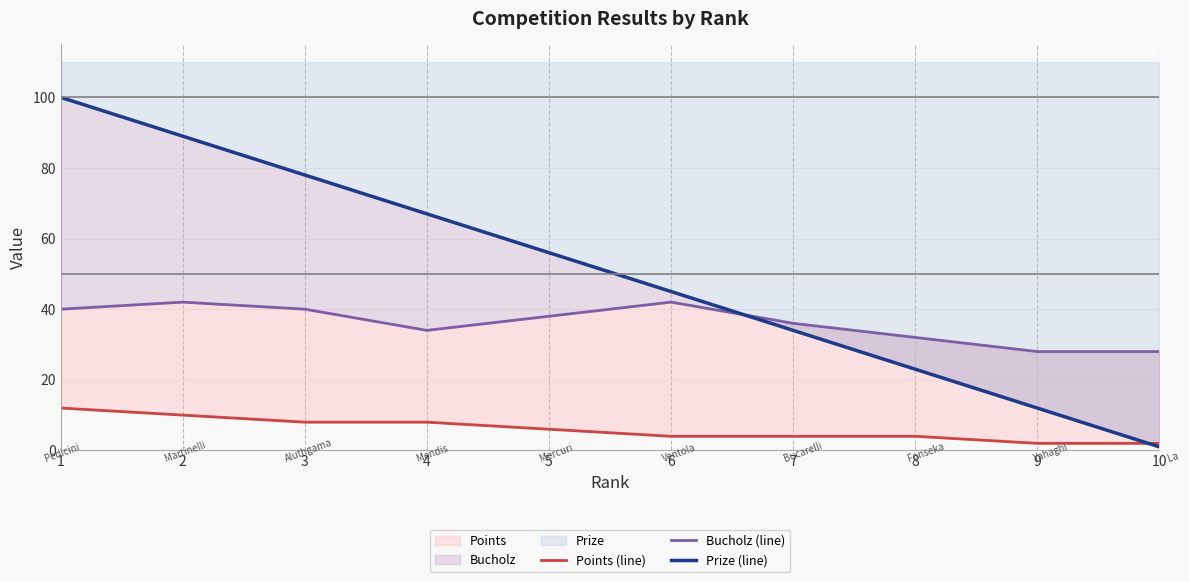

How many data points in Prize (line) are less than 56?

5